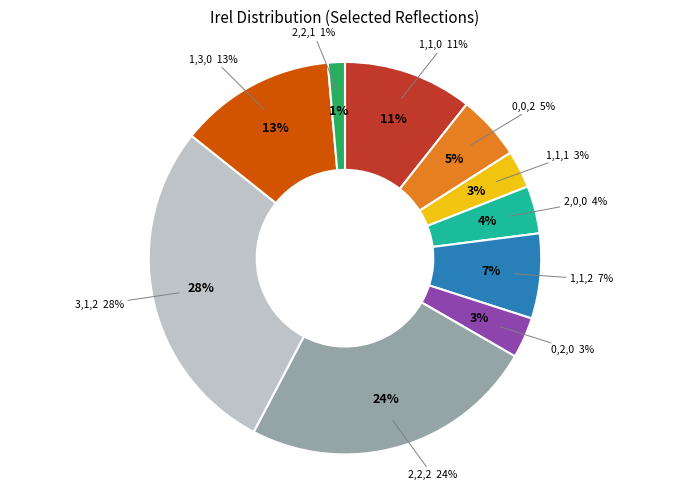

To the nearest percent, what is the combined percentage of 1,3,0 and 3,1,2?

41%